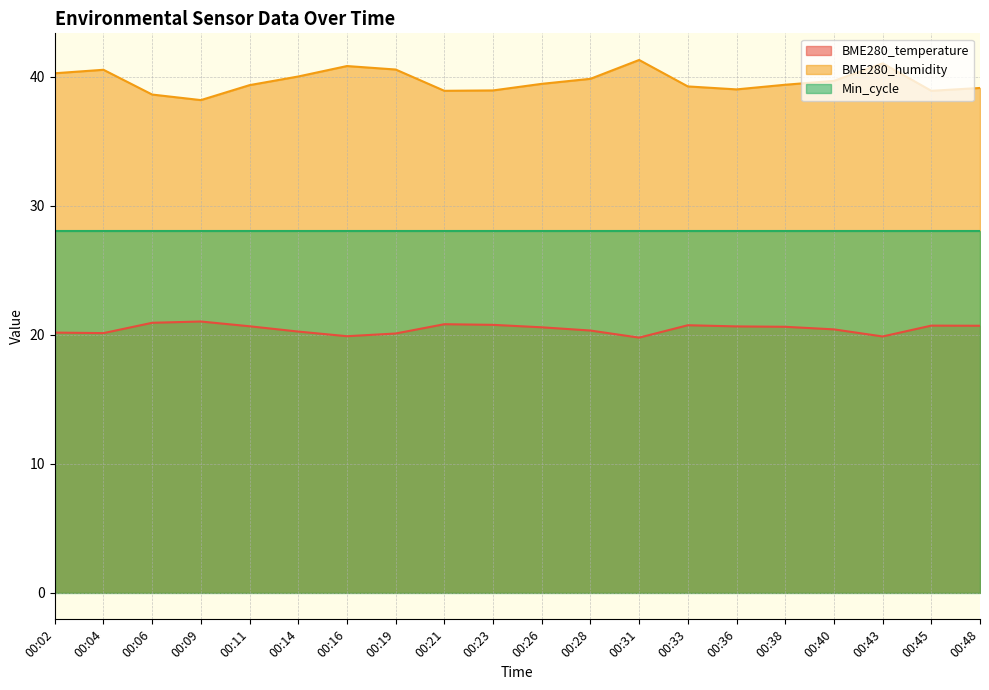

What is the maximum value shown in the chart?

41.3